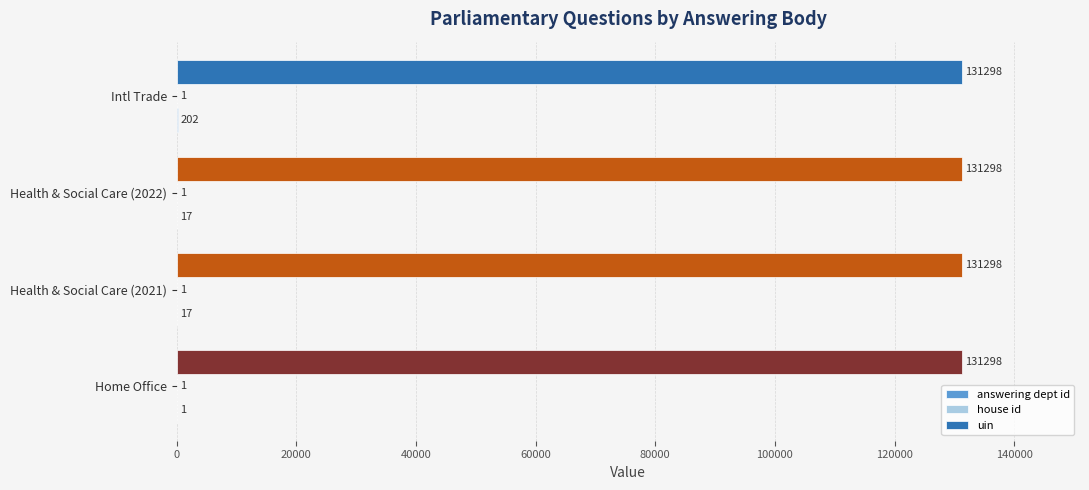

What is the maximum value shown in the chart?

131298